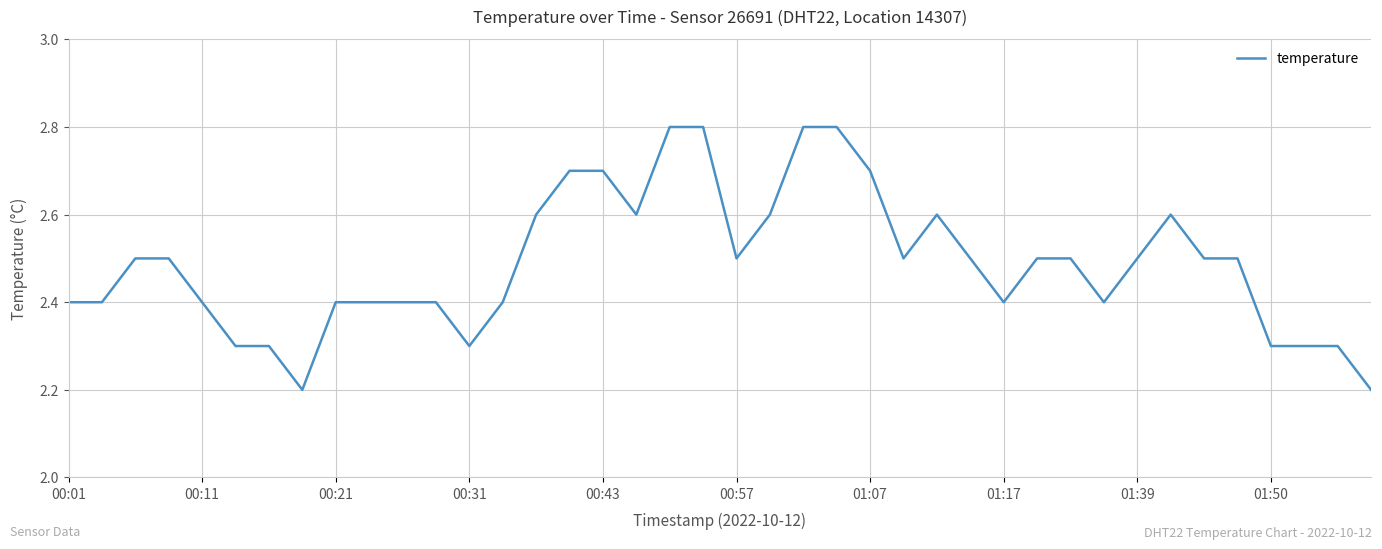

What is the difference between the maximum and minimum values?

0.6